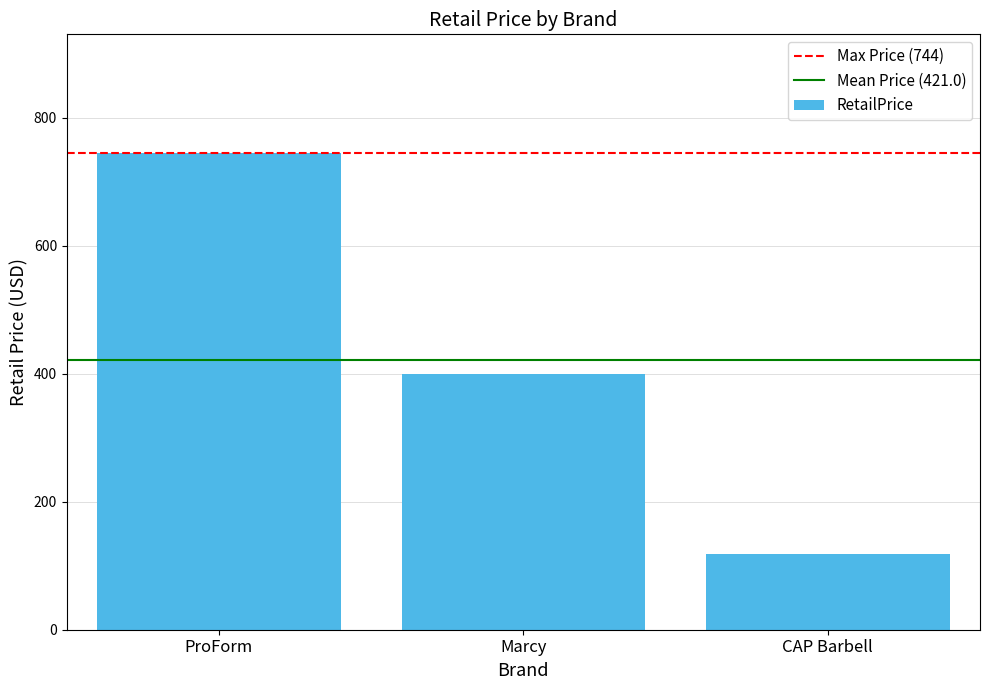

Between CAP Barbell and ProForm, which is larger?

ProForm